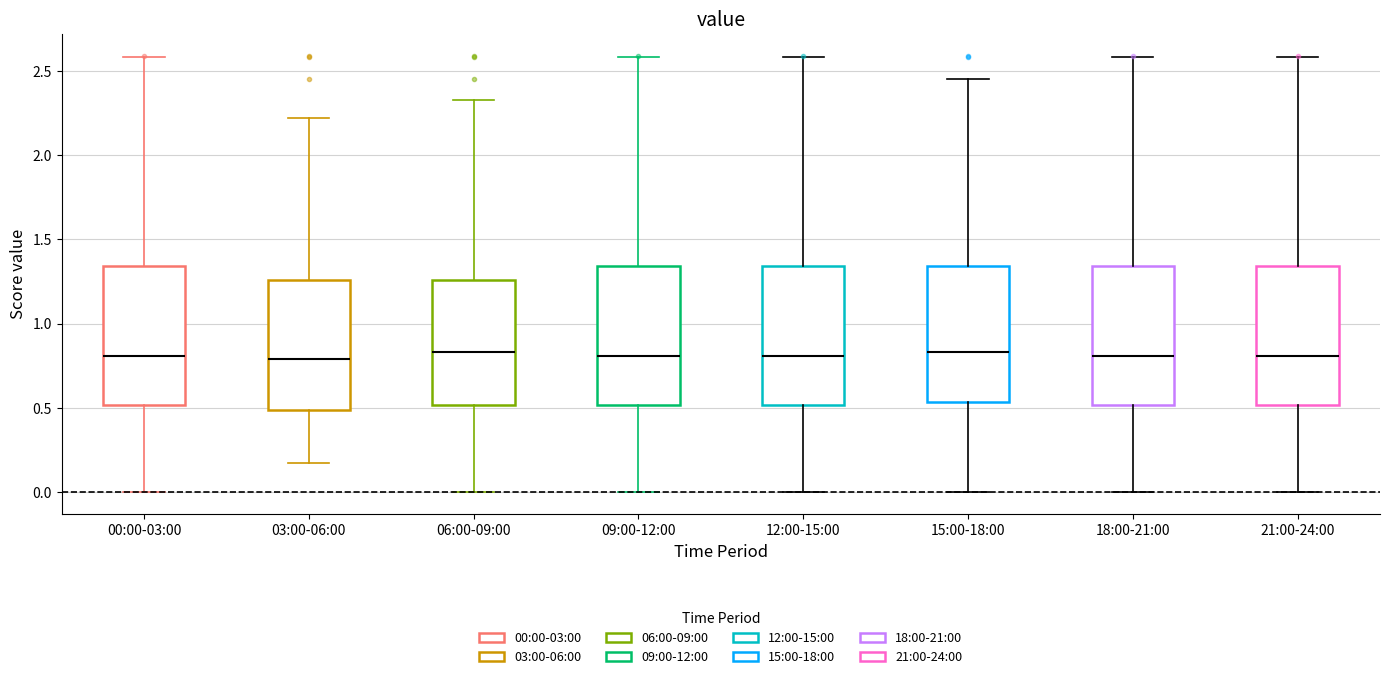

Reading left to right, transcribe this box plot: for each box, give where its median line is, the range the box spans, and where its two whiskers end, as read against the y-axis. The values are not printed on the chart, so give them approximately, as read against the axis.

00:00-03:00: median 0.80, box 0.50 to 1.35, whiskers 0.00 to 2.60
03:00-06:00: median 0.80, box 0.50 to 1.25, whiskers 0.15 to 2.20
06:00-09:00: median 0.85, box 0.50 to 1.25, whiskers 0.00 to 2.35
09:00-12:00: median 0.80, box 0.50 to 1.35, whiskers 0.00 to 2.60
12:00-15:00: median 0.80, box 0.50 to 1.35, whiskers 0.00 to 2.60
15:00-18:00: median 0.85, box 0.55 to 1.35, whiskers 0.00 to 2.45
18:00-21:00: median 0.80, box 0.50 to 1.35, whiskers 0.00 to 2.60
21:00-24:00: median 0.80, box 0.50 to 1.35, whiskers 0.00 to 2.60